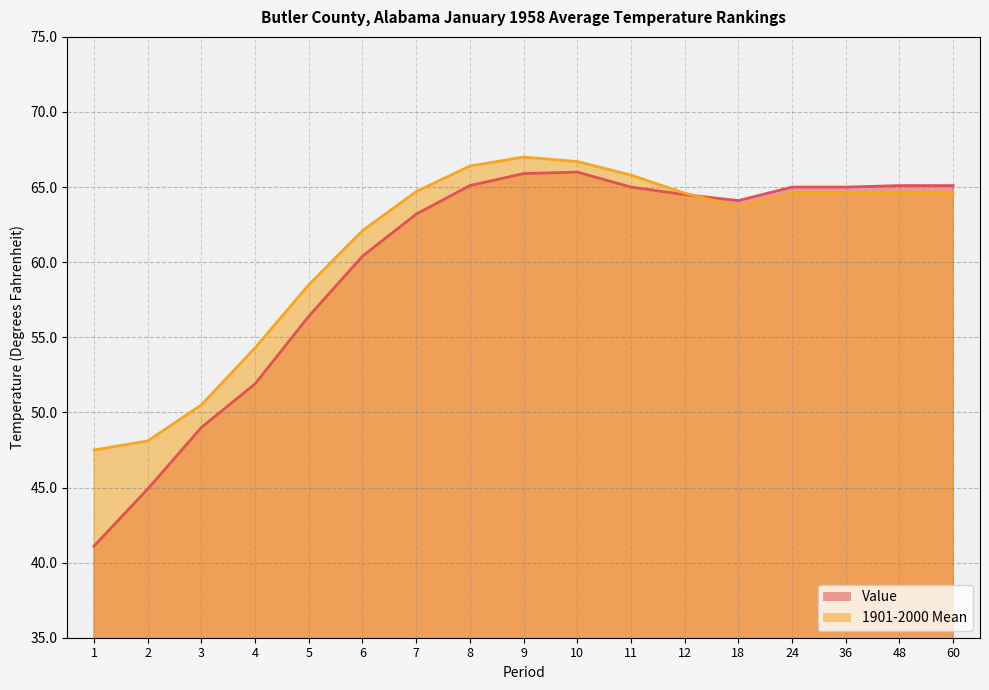

Does the chart display data point markers on the line(s)?

No